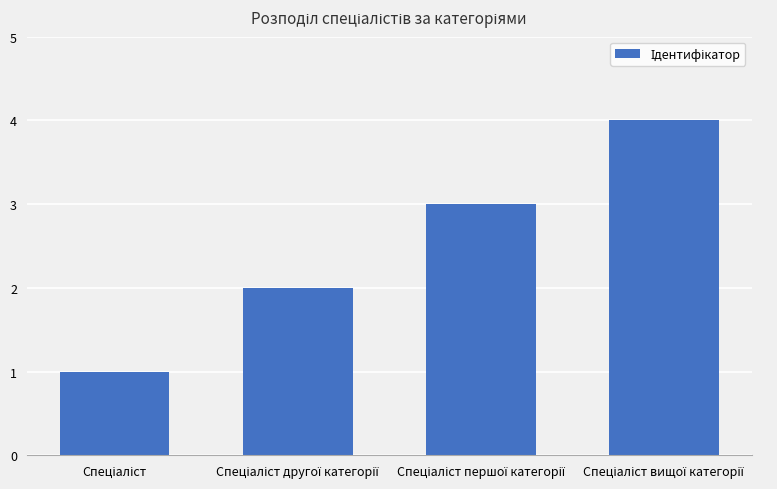

Does the chart contain stacked bars?

No